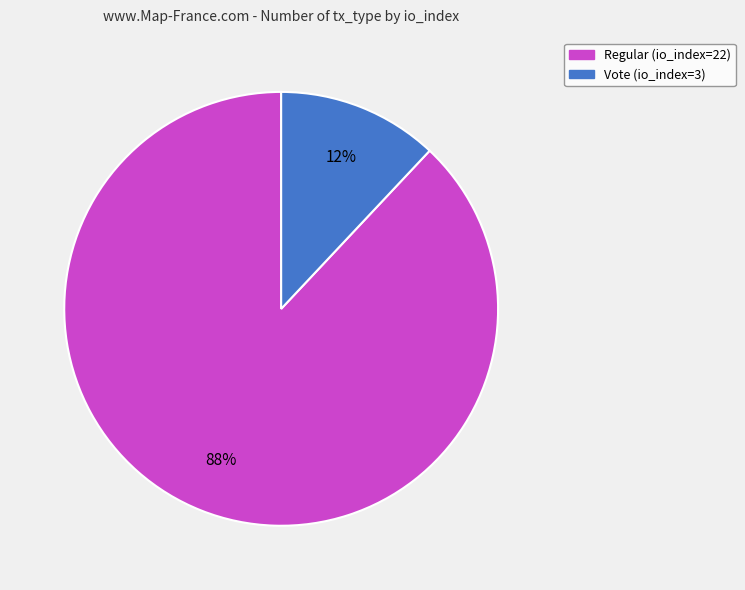

Which slice represents more than half of the pie?

Regular (io_index=22)